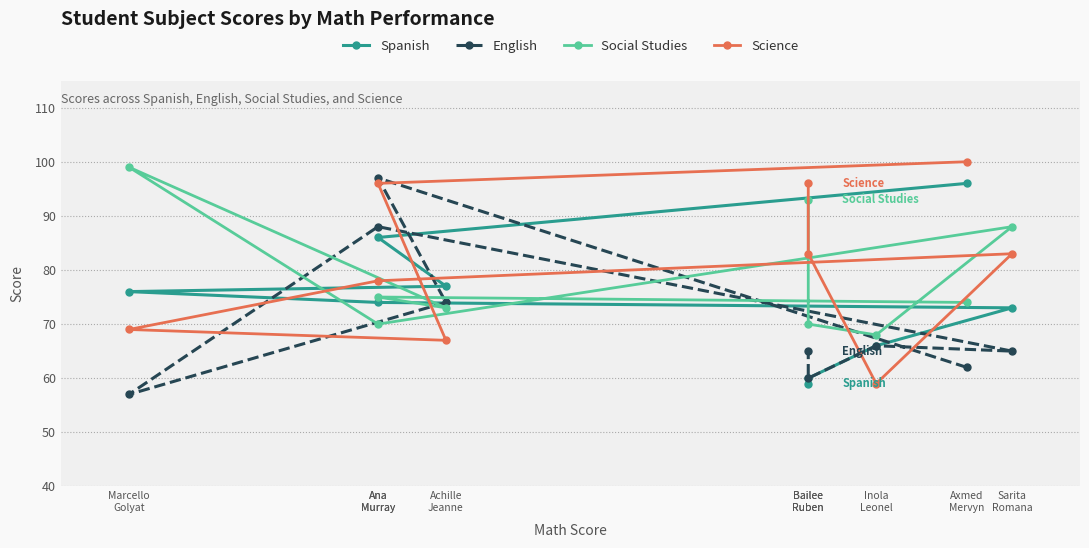

Where is Social Studies nearest to the value 83?

Sarita
Romana